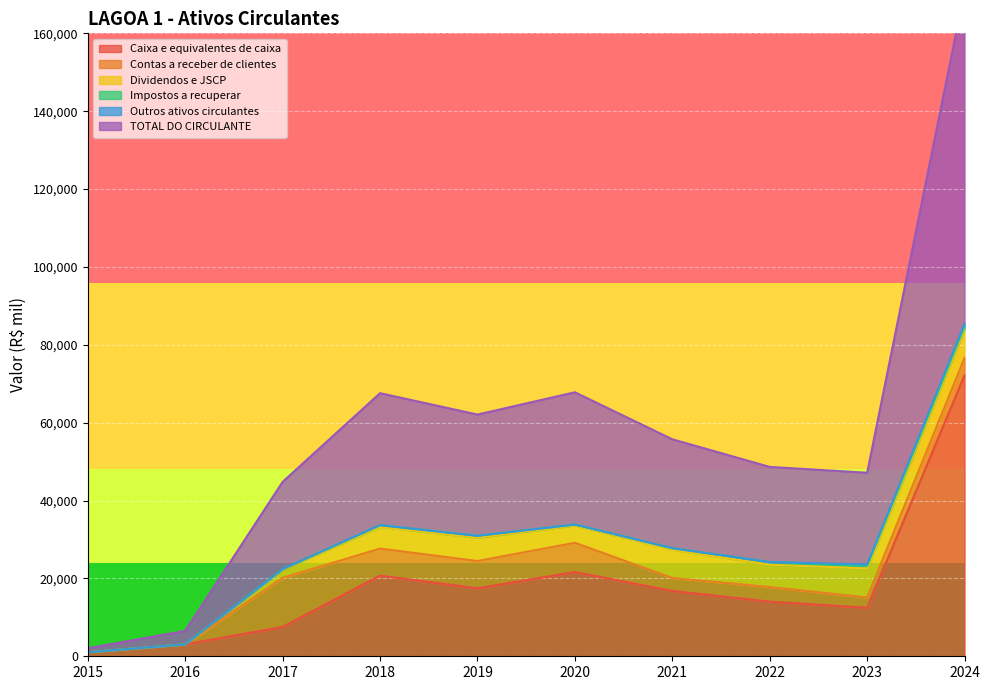

What is the difference between the maximum and minimum values in the Dividendos e JSCP series?

7480